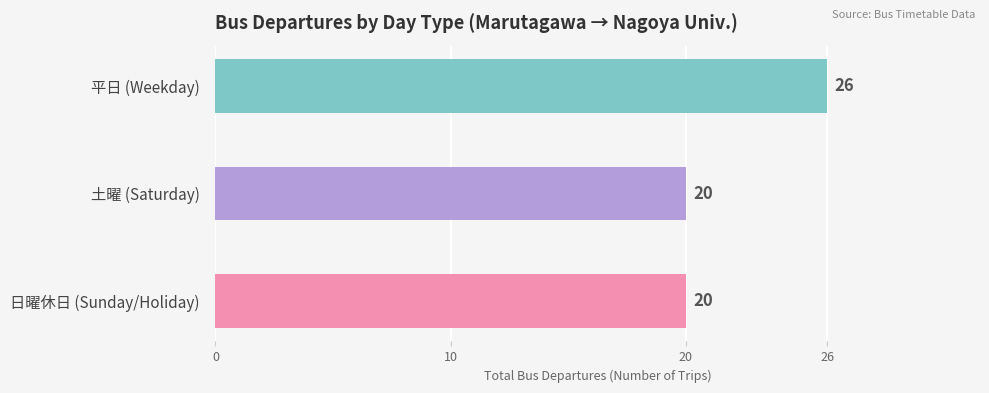

Reading bottom to top, list all the values displayed in this chart.

20	20	26